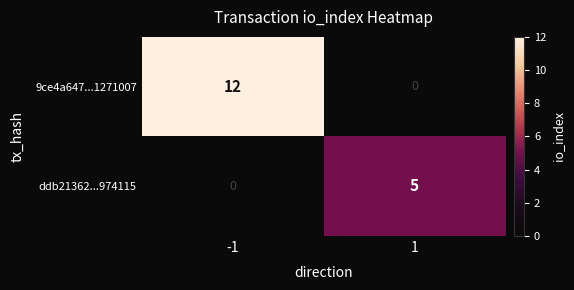

What is the difference between the highest and lowest values at 1?

5